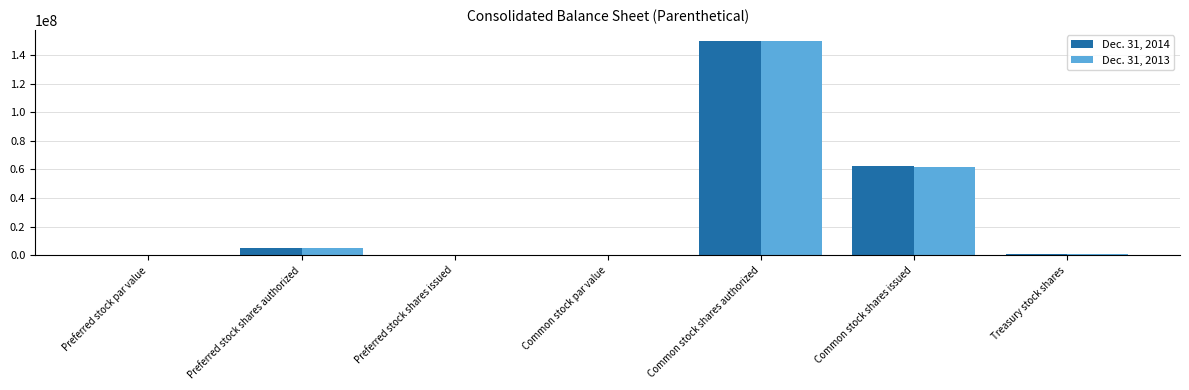

Is the value of Dec. 31, 2013 at Preferred stock par value greater than the value of Dec. 31, 2014 at Common stock shares authorized?

No